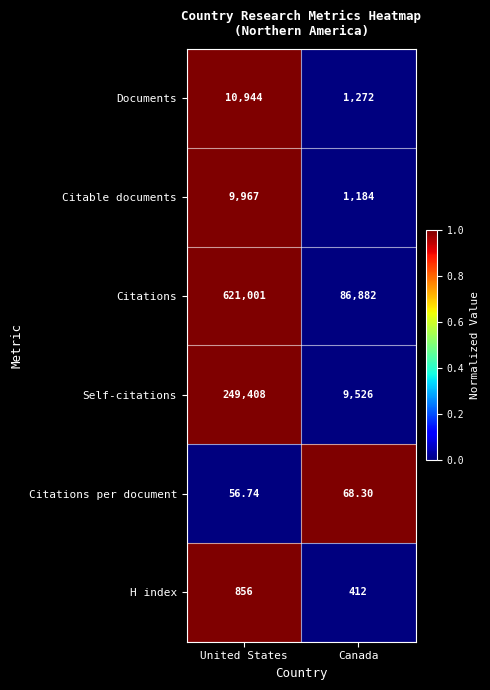

At which label does Documents reach its peak?

United States